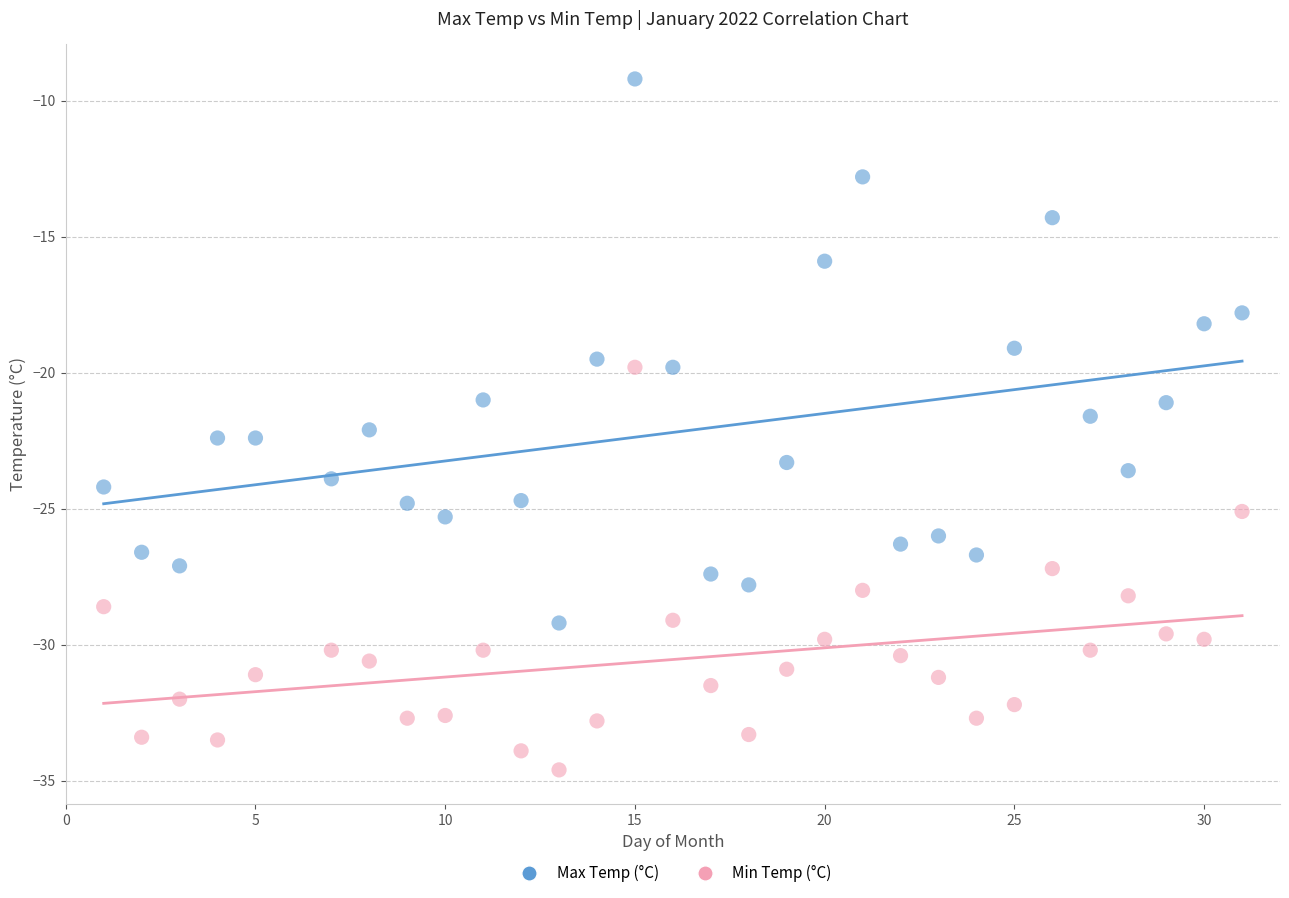

What is the X range (max minus min) for the scatter plot?

30.0